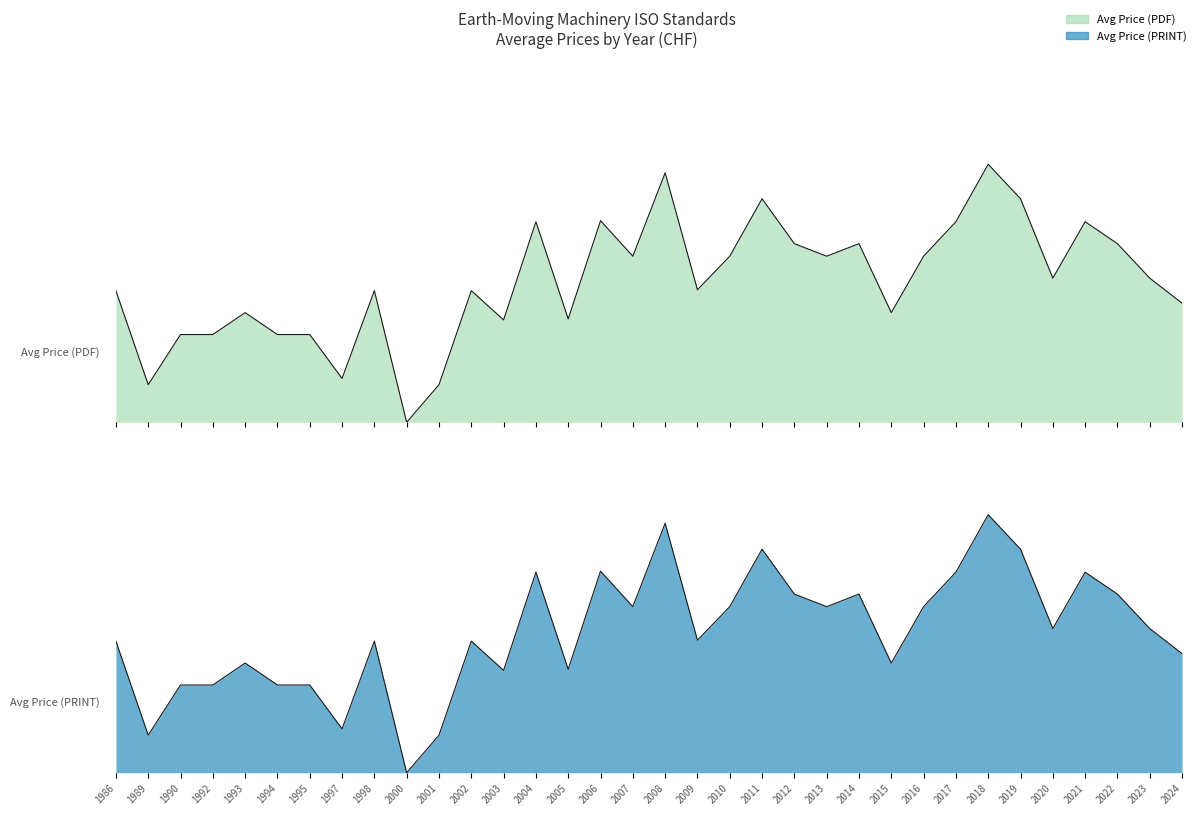

True or false: Price (PDF) and Price (PRINT) cross at least once.

False